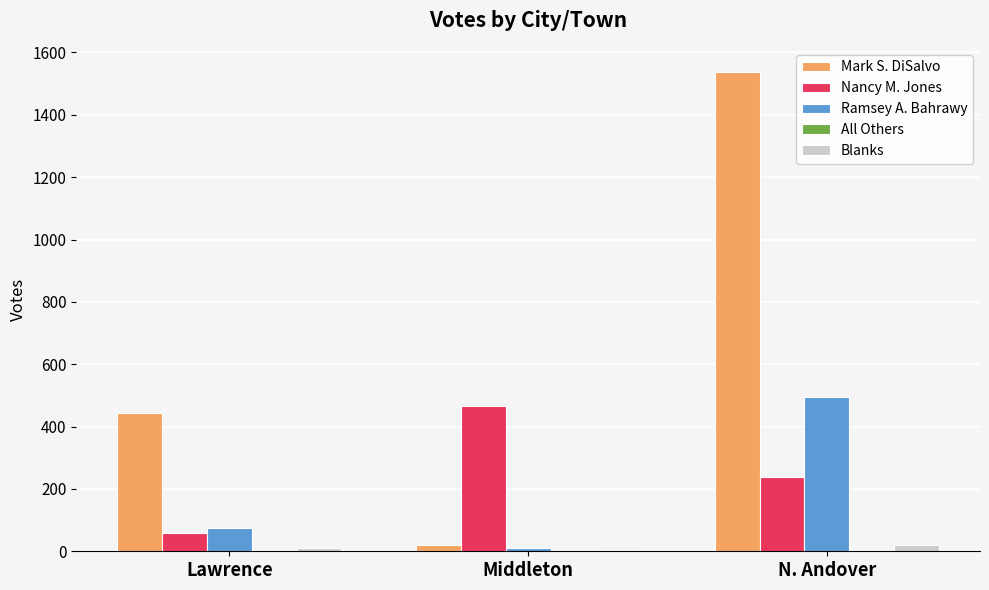

At how many categories does at least one series exceed 64?

3